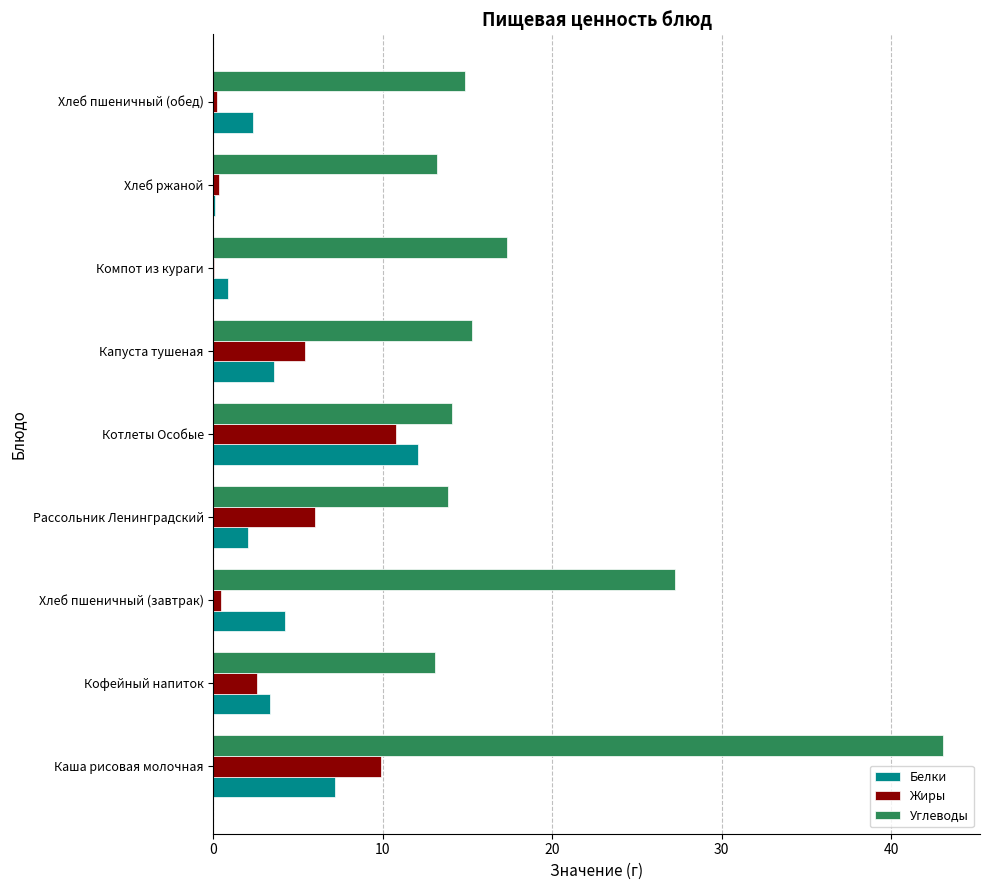

Which category has the highest value in the Белки series?

Котлеты Особые